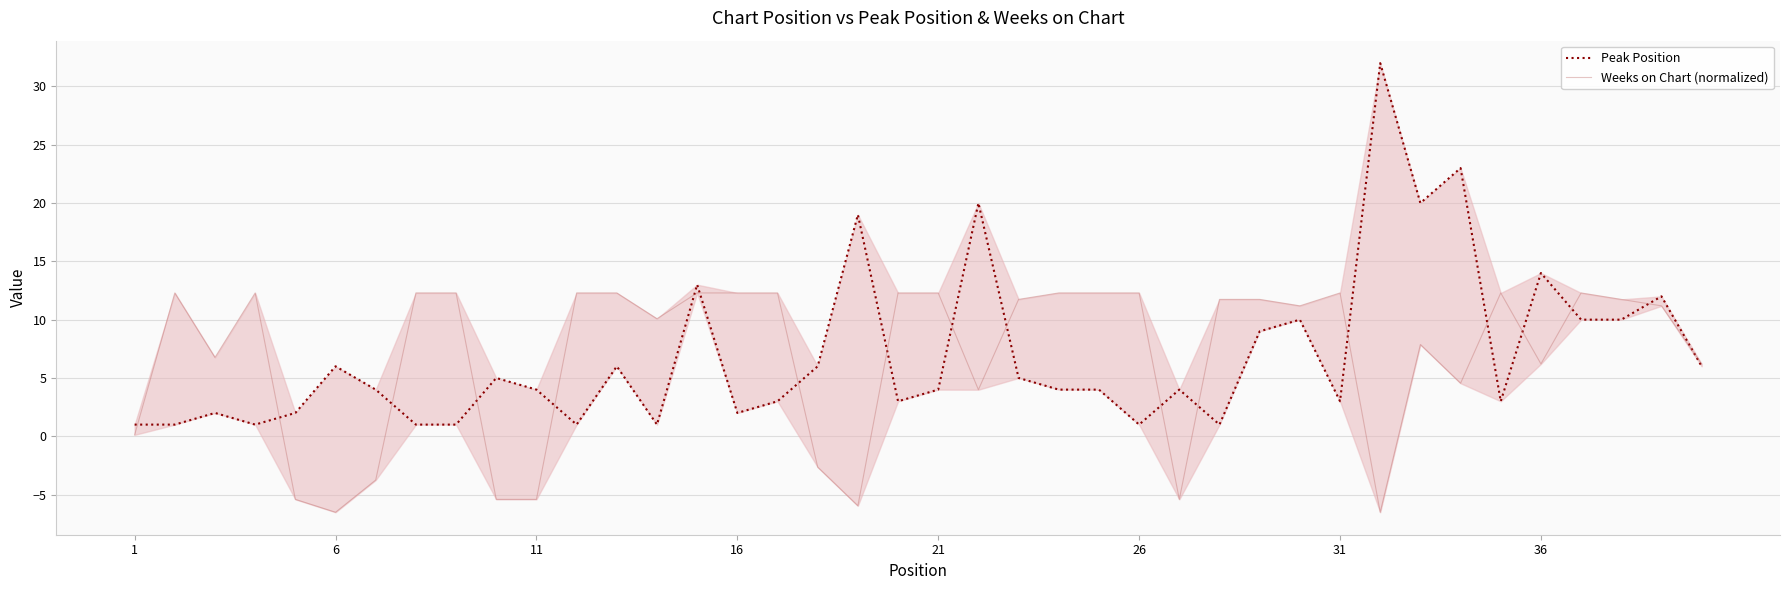

At 16, list the series in order from smallest to largest.

Peak Position, Weeks on Chart (normalized)